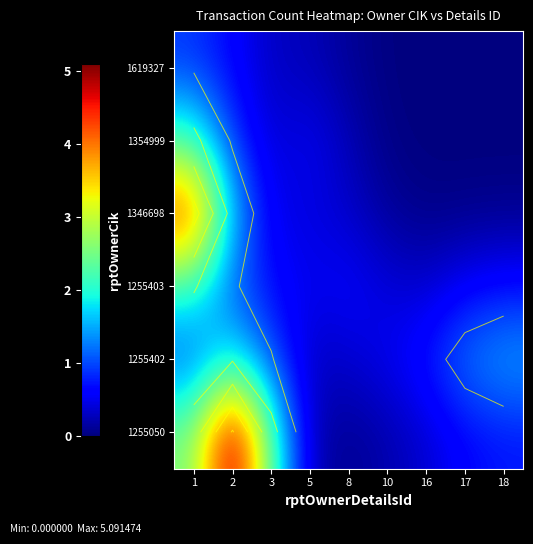

At how many categories does at least one series exceed 3?

2